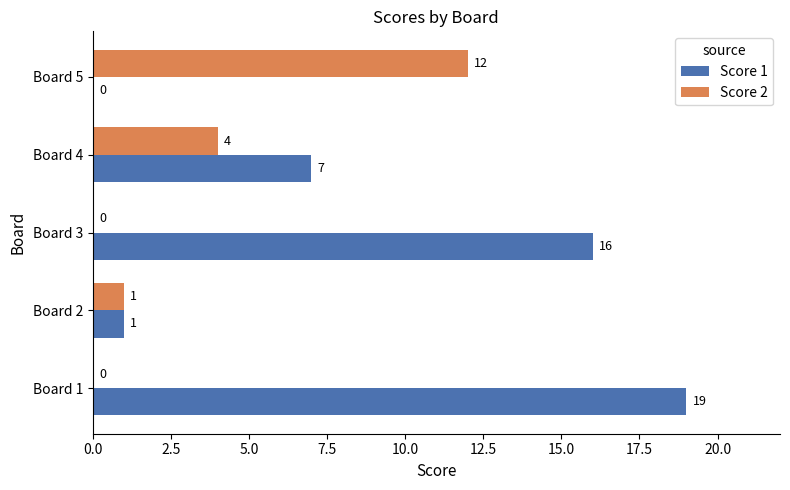

What is the approximate value of Score 1 at Board 4, to the nearest 10?

10